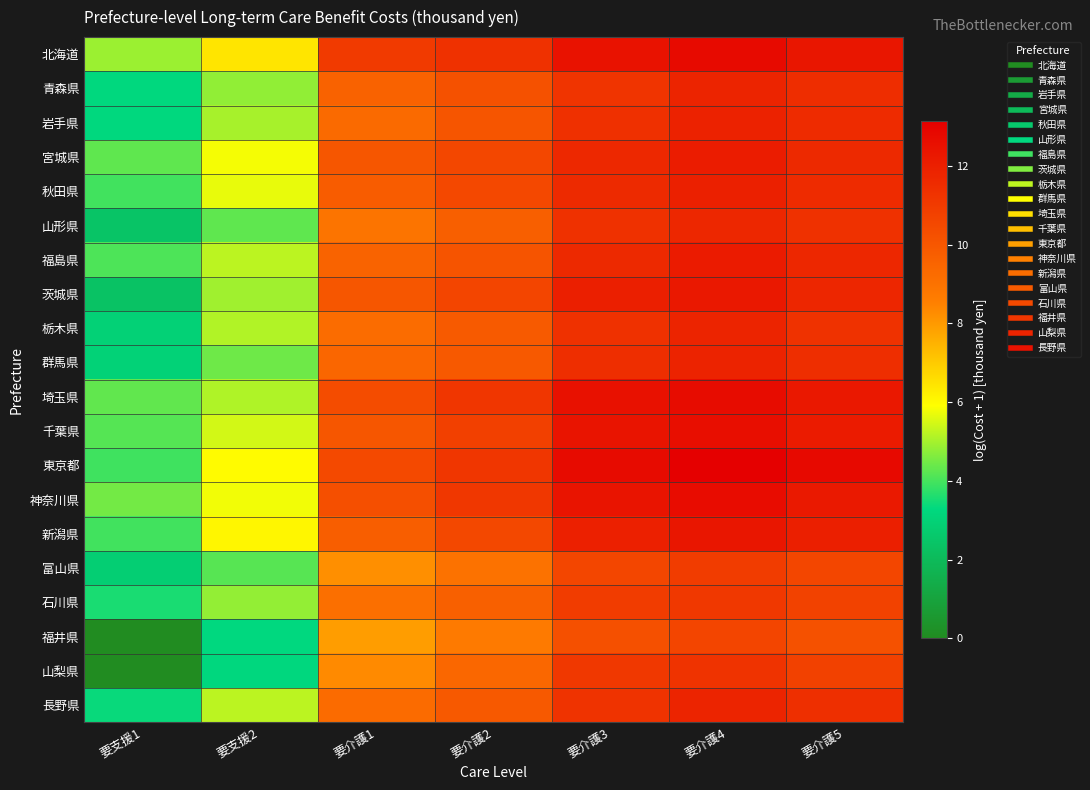

At 要介護4, list the series in order from largest to smallest.

東京都, 北海道, 埼玉県, 神奈川県, 千葉県, 新潟県, 茨城県, 福島県, 宮城県, 秋田県, 岩手県, 群馬県, 長野県, 栃木県, 青森県, 山形県, 山梨県, 石川県, 富山県, 福井県